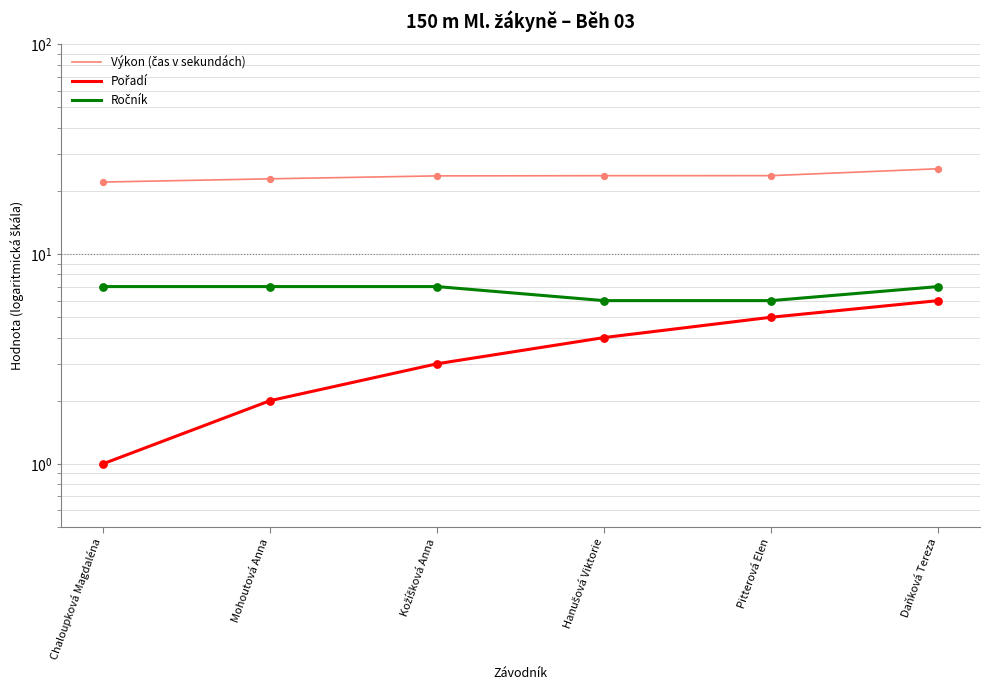

What is the total value across all series at Daňková Tereza?

38.5